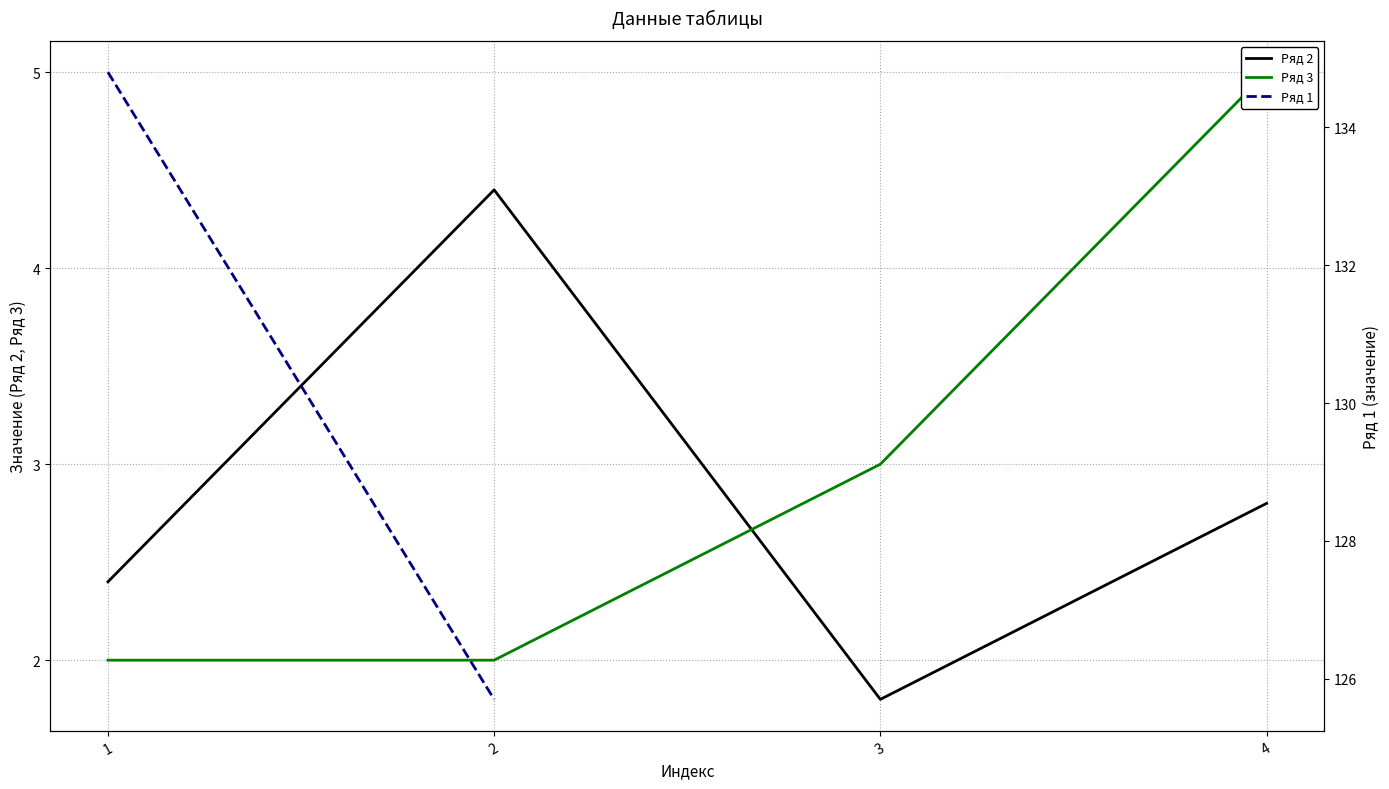

Where does the Ряд 2 series first go above 2?

1